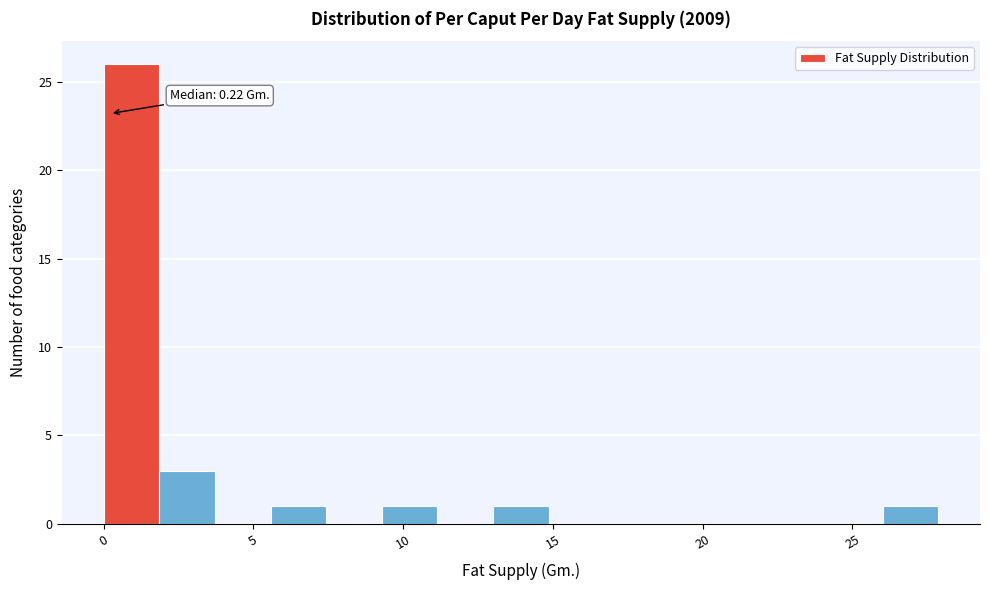

Read against the x-axis, roughly where is the centre of the tallest bar?

1.0